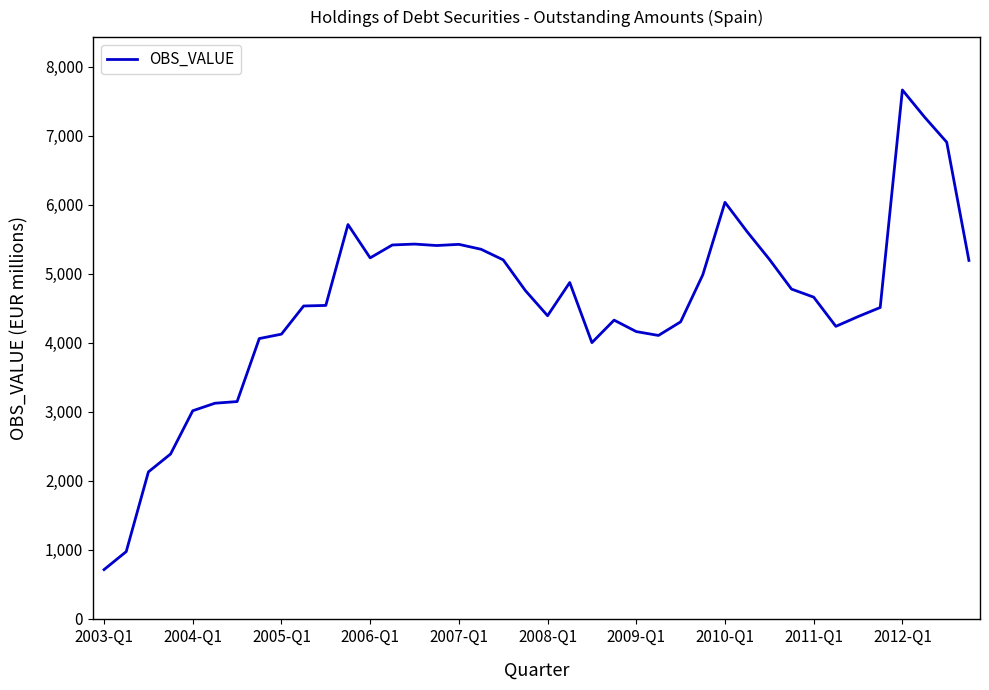

What is the sum of all values?

182172